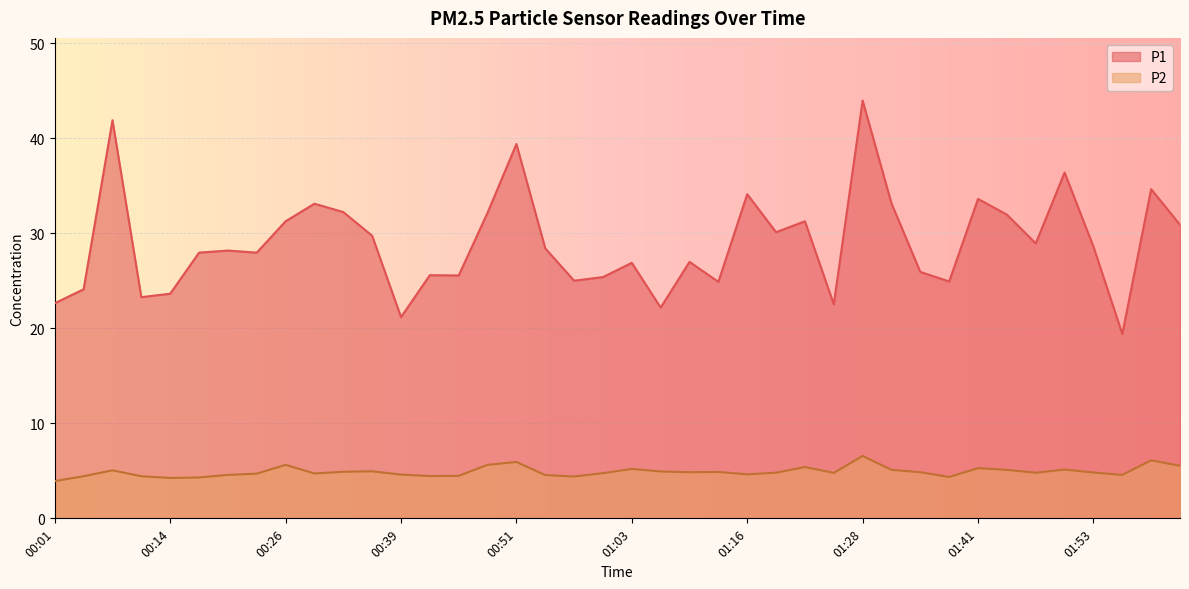

List the series in order of their overall mean, highest first.

P1, P2